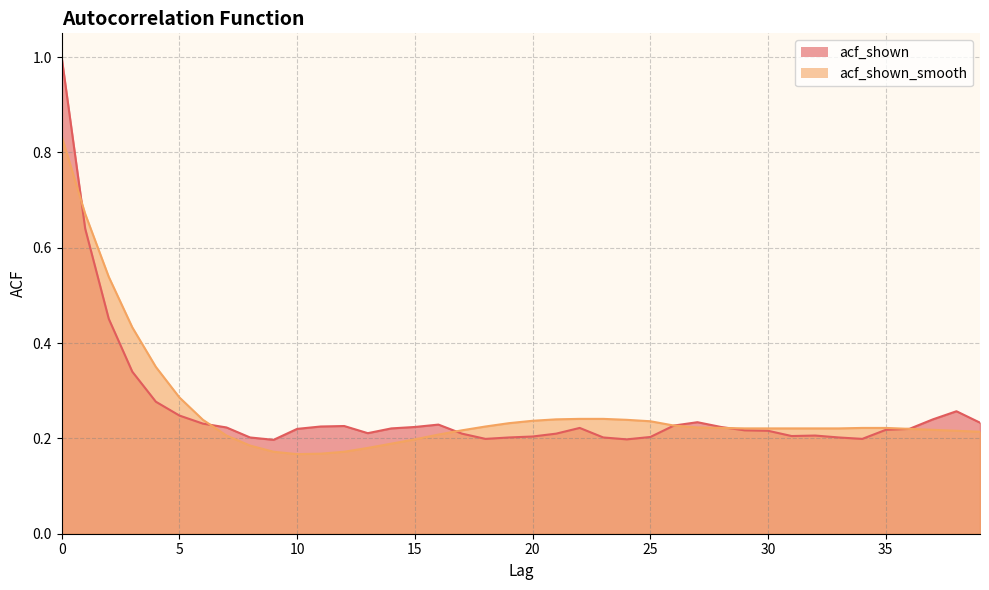

Rank the categories by acf_shown value from highest to lowest.

0, 1, 2, 3, 4, 38, 5, 37, 27, 39, 6, 16, 26, 12, 11, 15, 28, 7, 22, 14, 10, 36, 35, 29, 30, 13, 17, 21, 32, 31, 20, 25, 8, 19, 23, 33, 18, 34, 24, 9